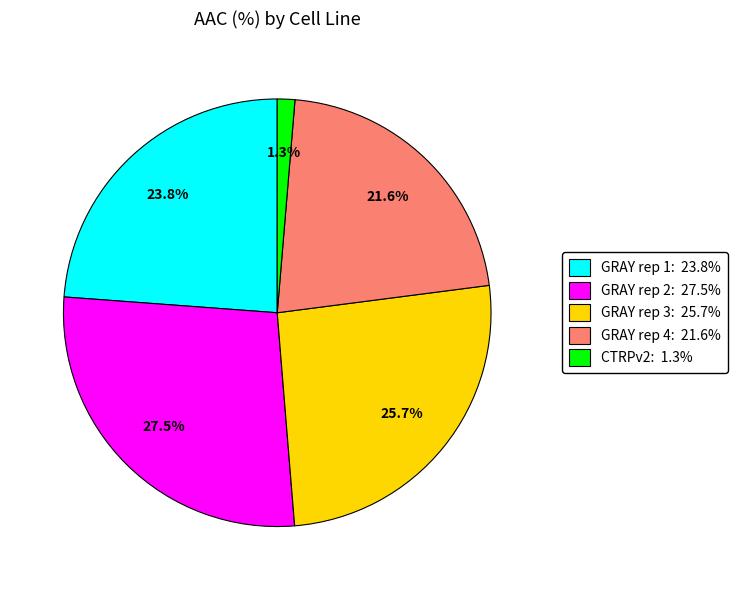

Is there any slice that represents more than half of the pie?

No